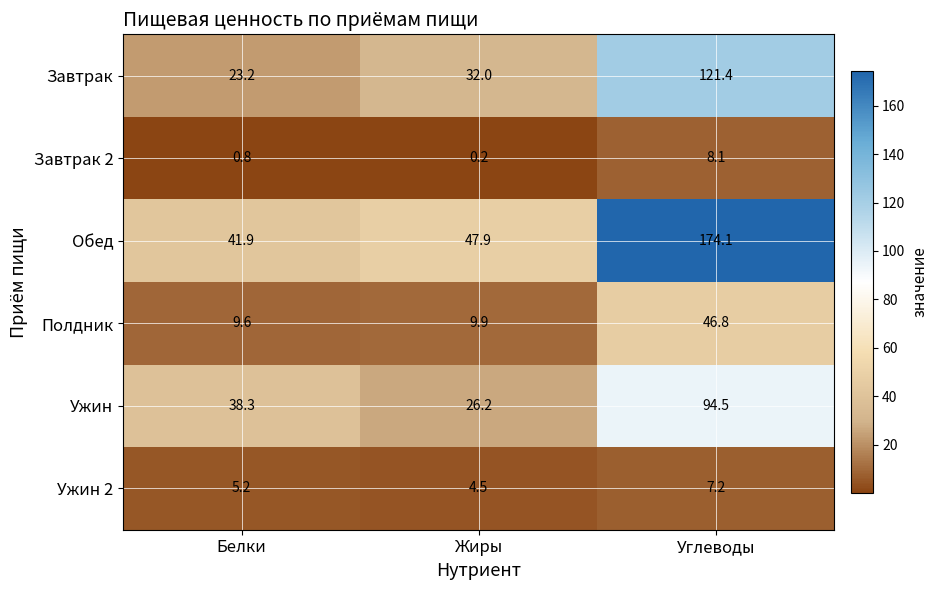

What is the average value of the Завтрак 2 series?

3.0